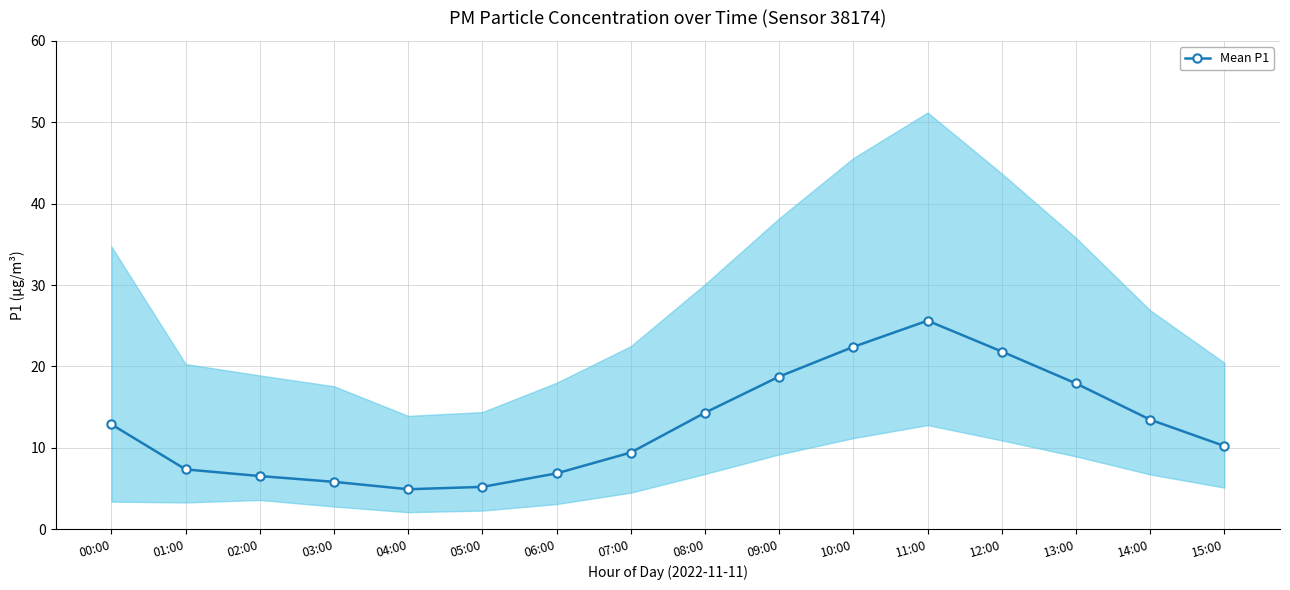

What is the average value?

12.7